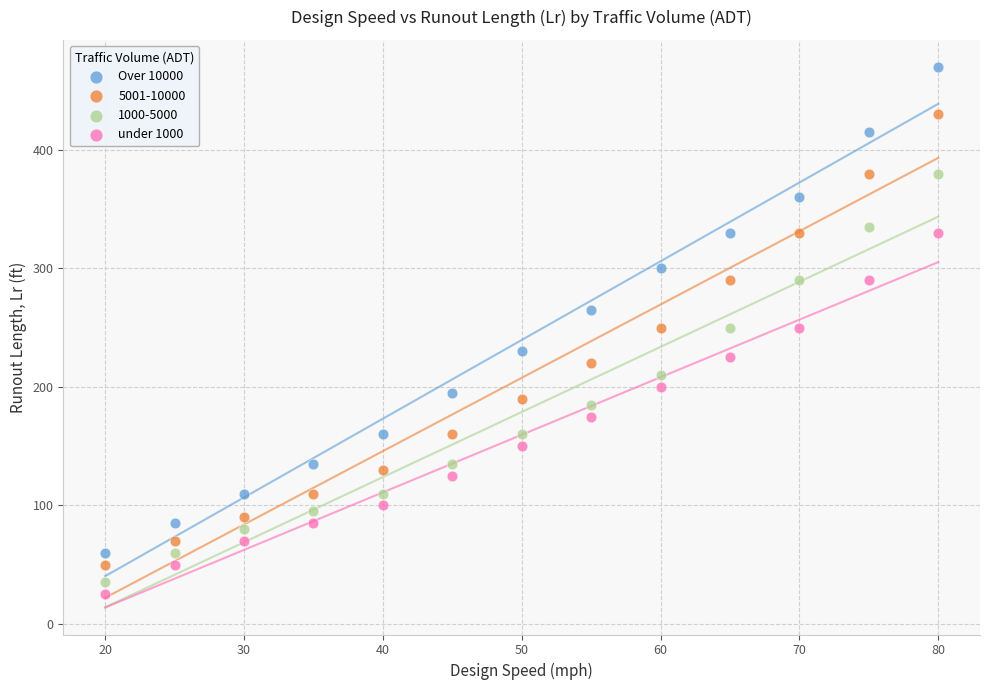

Which series has the largest Y range (max minus min)?

Over 10000